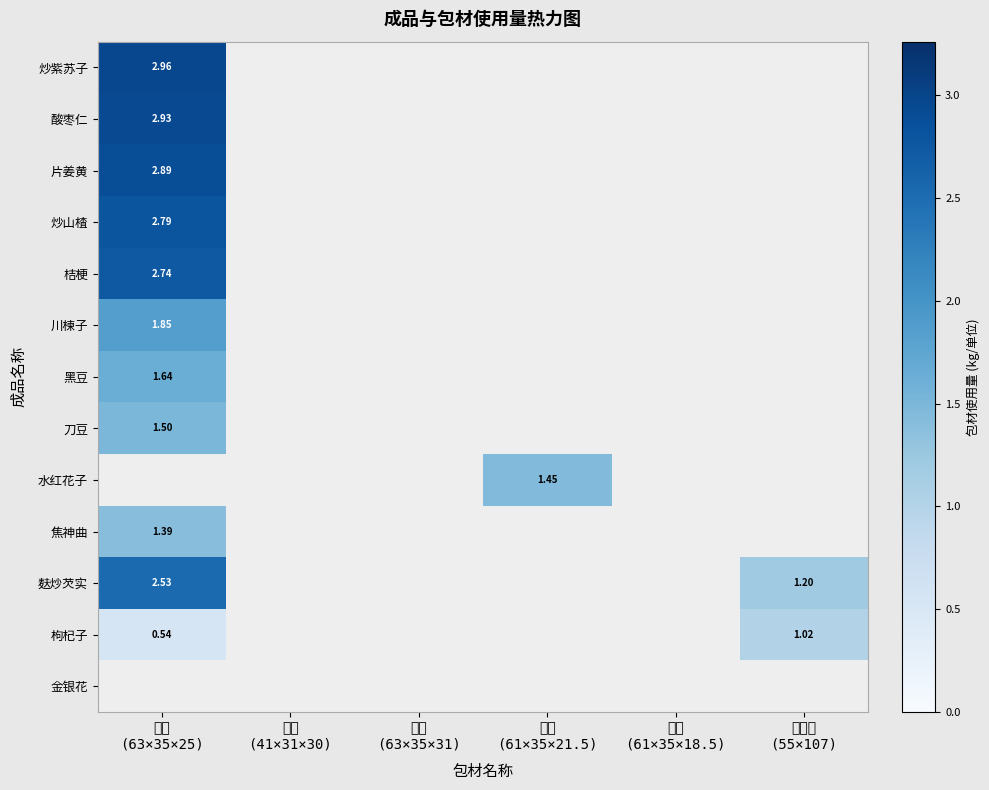

Rank the categories by 川楝子 value from lowest to highest.

纸箱 (63×35×25), 纸箱 (41×31×30), 纸箱 (63×35×31), 纸箱 (61×35×21.5), 纸箱 (61×35×18.5), 编织袋 (55×107)